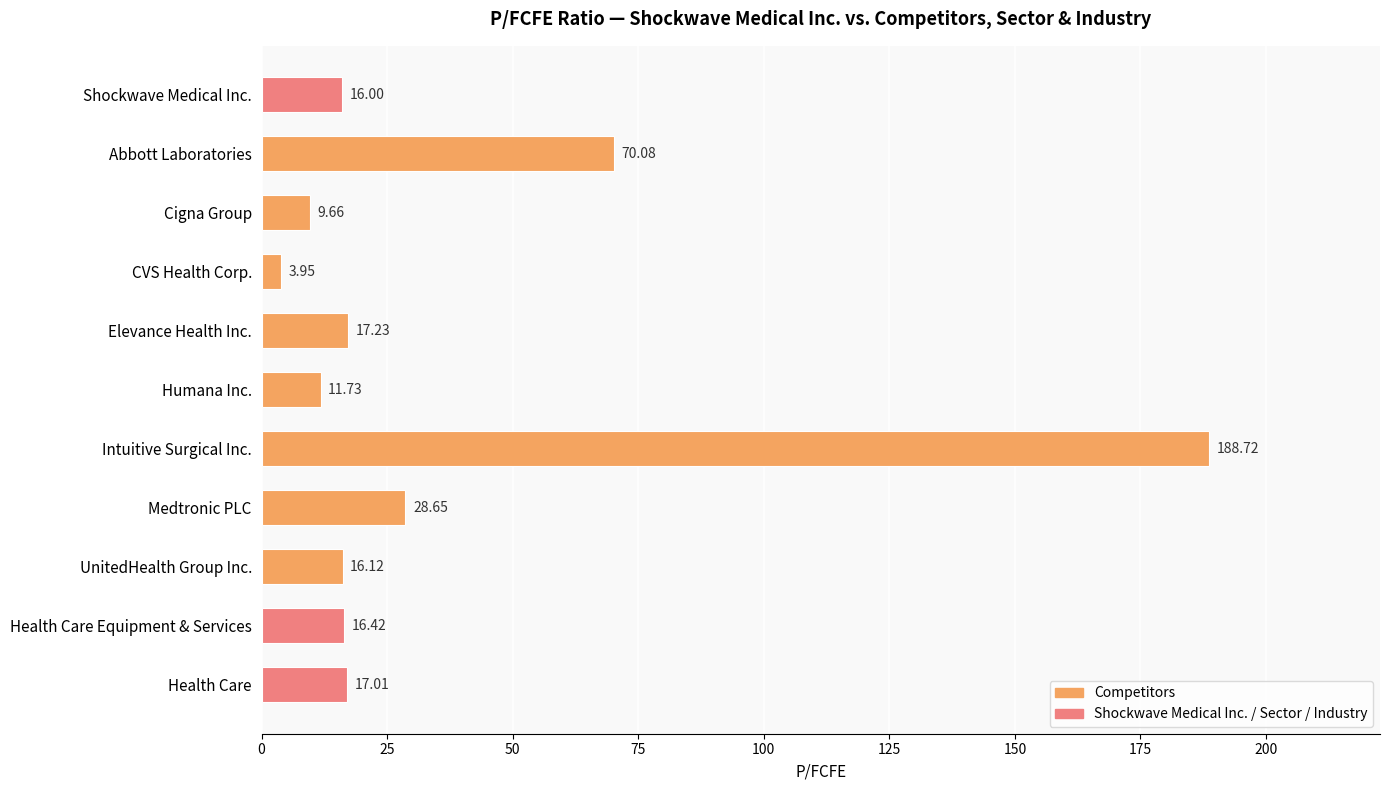

What is the greatest value displayed?

188.7